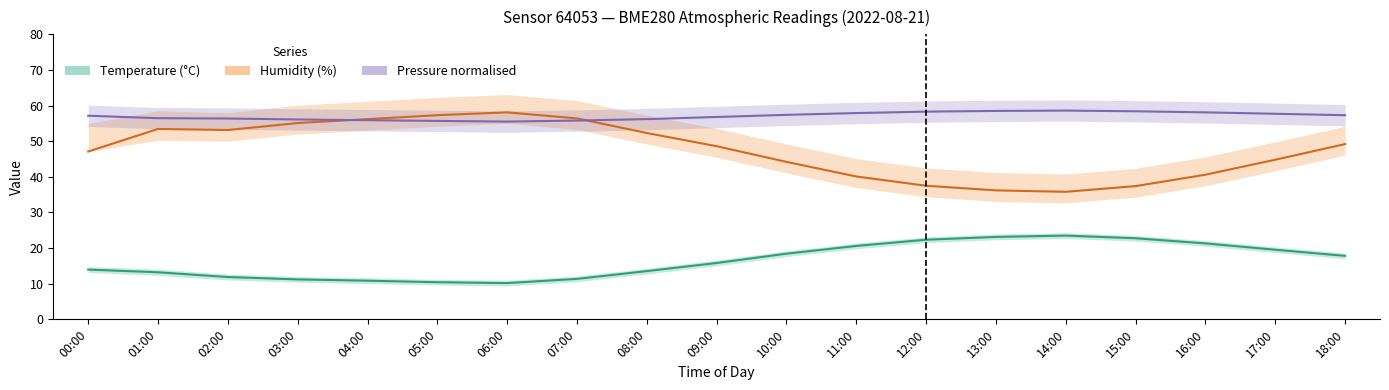

Is this an area chart (filled region under the line)?

No